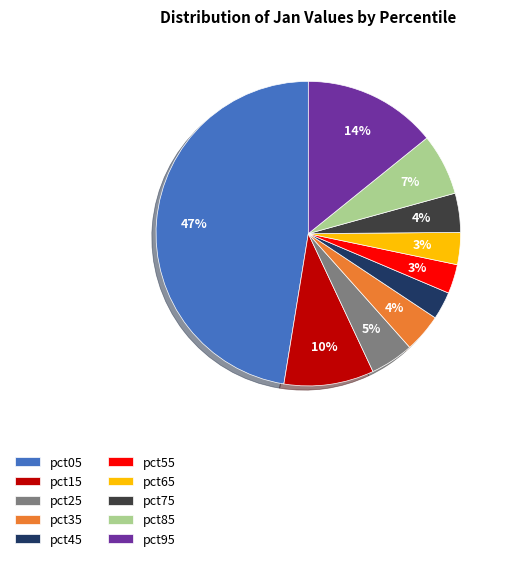

Which has a higher value, pct15 or pct95?

pct95